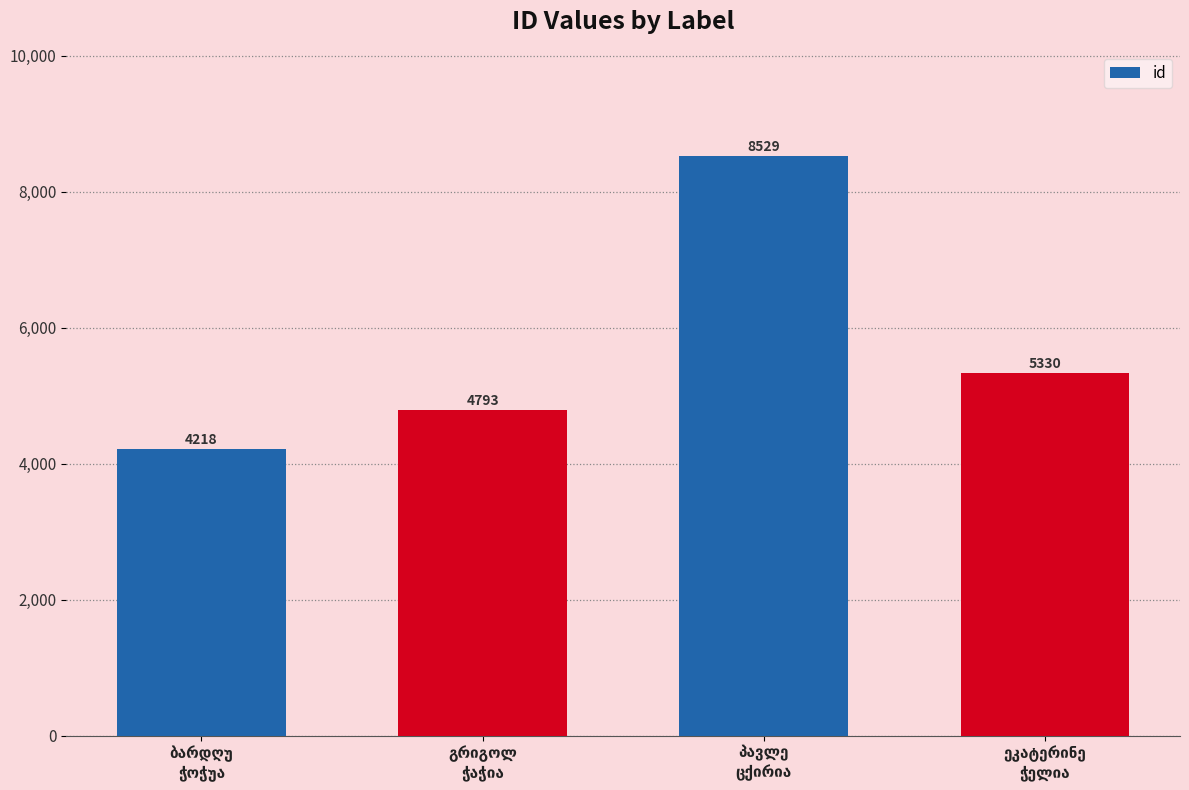

What is the average value?

5718